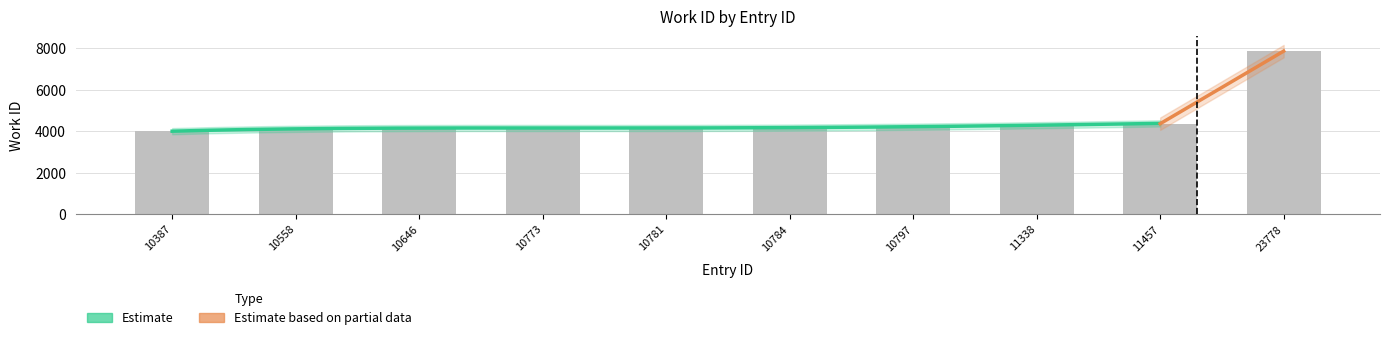

Count the number of categories in the chart.

10